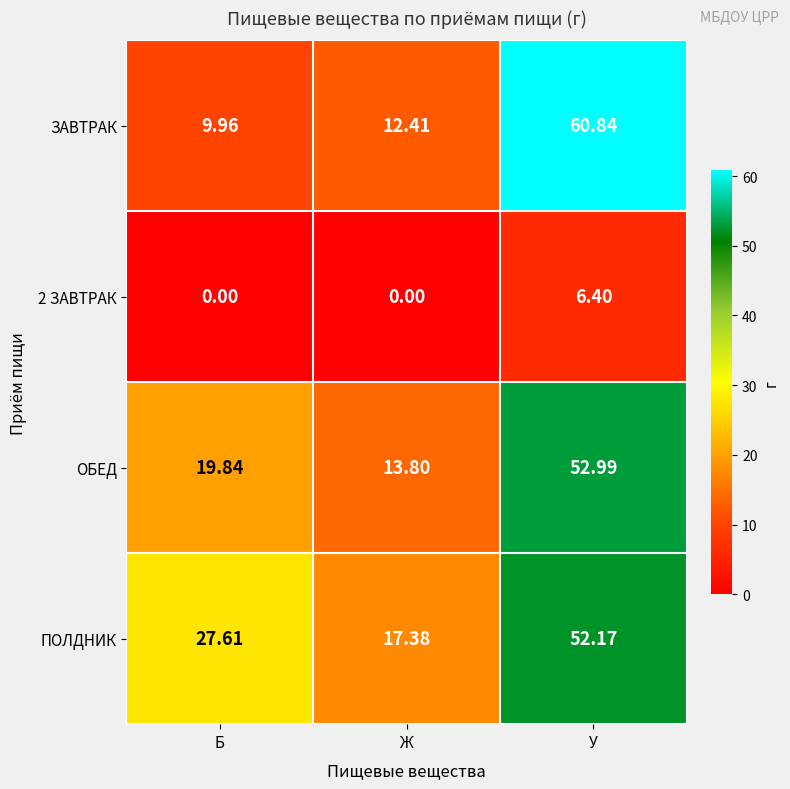

At how many categories does at least one series exceed 59?

1